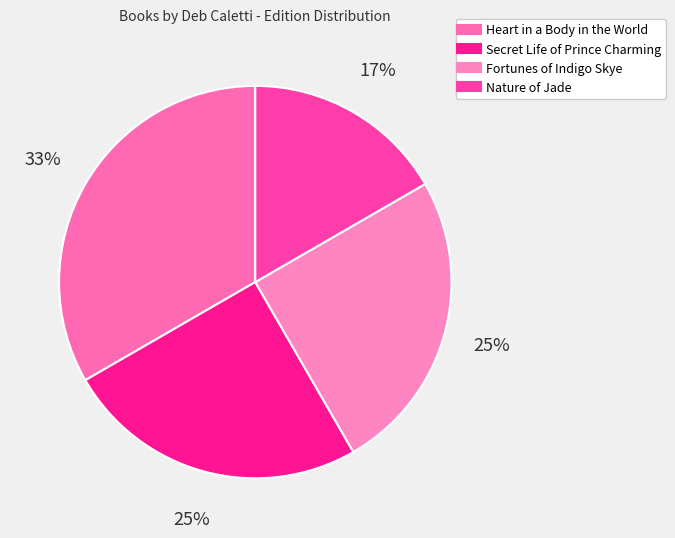

How many segments does this pie chart have?

4